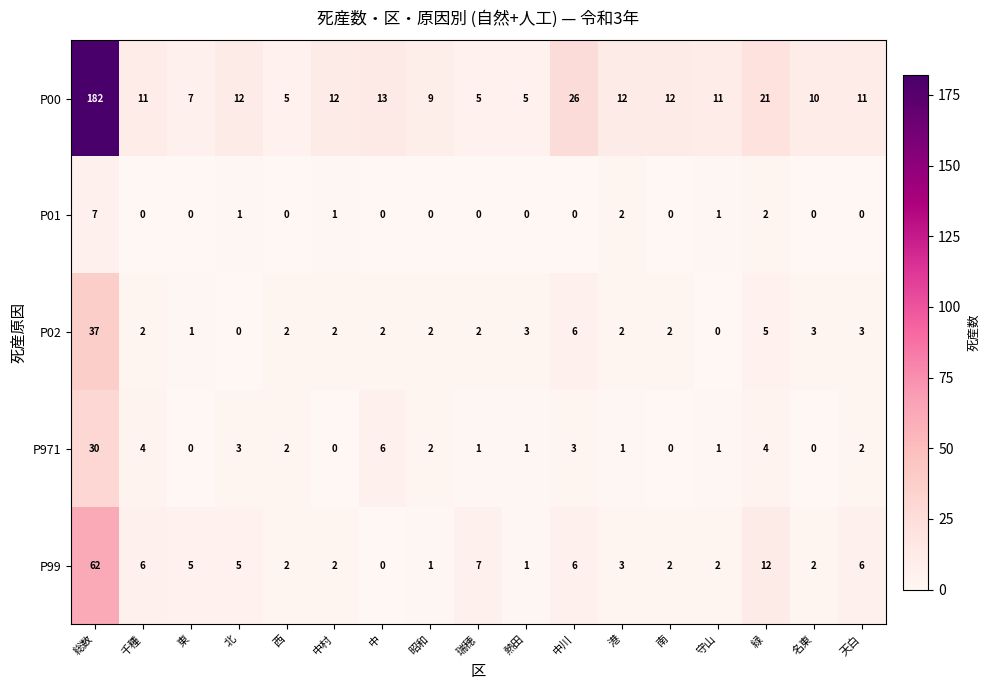

At 千種, list the series in order from largest to smallest.

P00, P99, P971, P02, P01